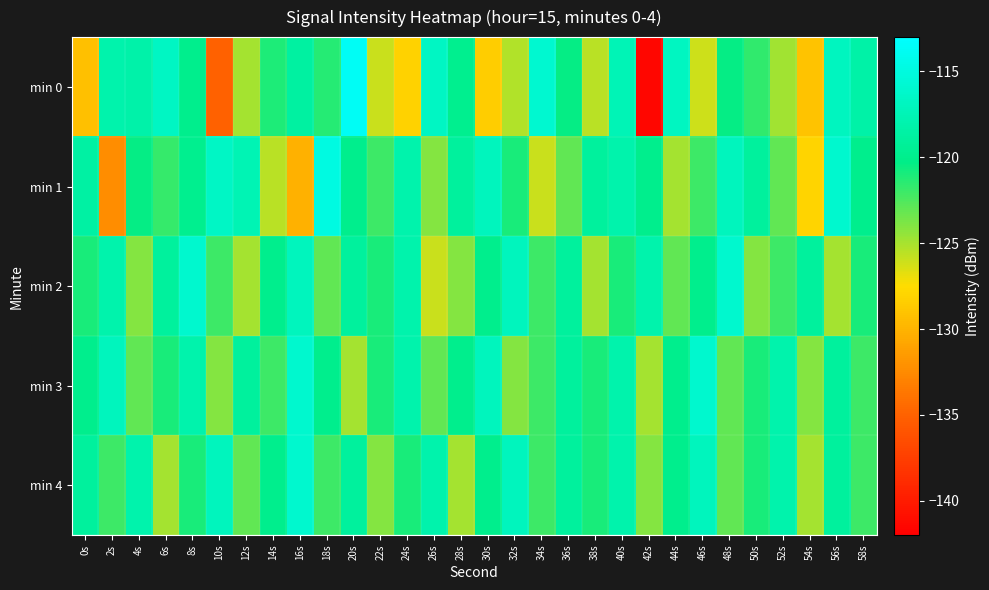

How many data points does each series have?

30